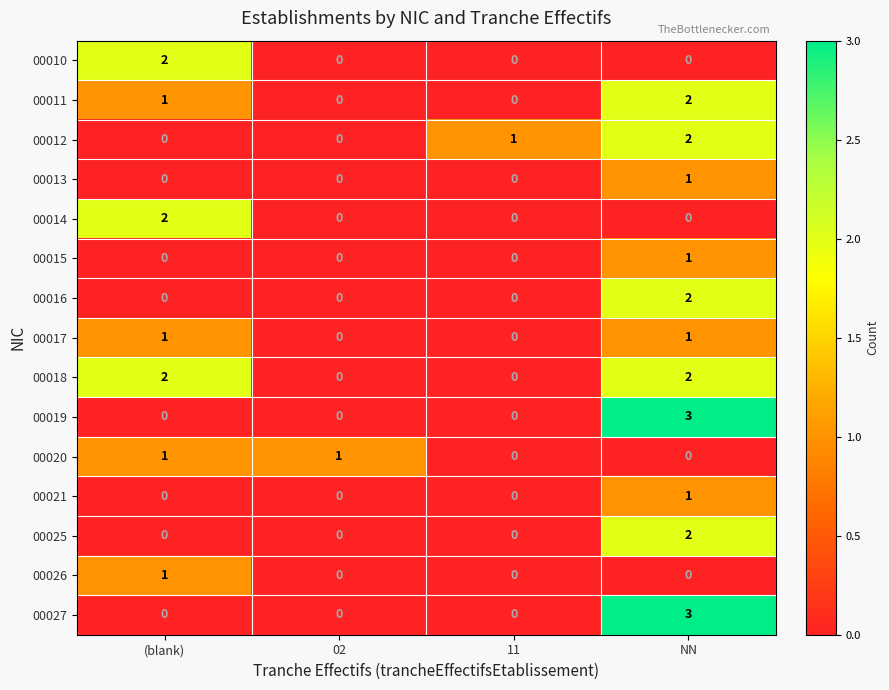

Is the value of 00020 at (blank) greater than the value of 00017 at 02?

Yes